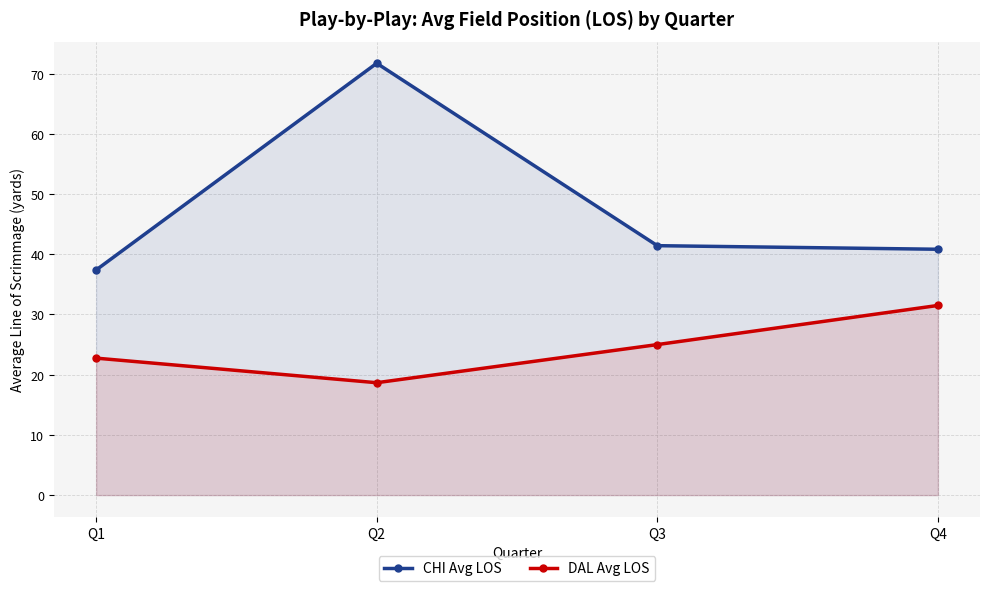

True or false: CHI Avg LOS and DAL Avg LOS cross at least once.

False